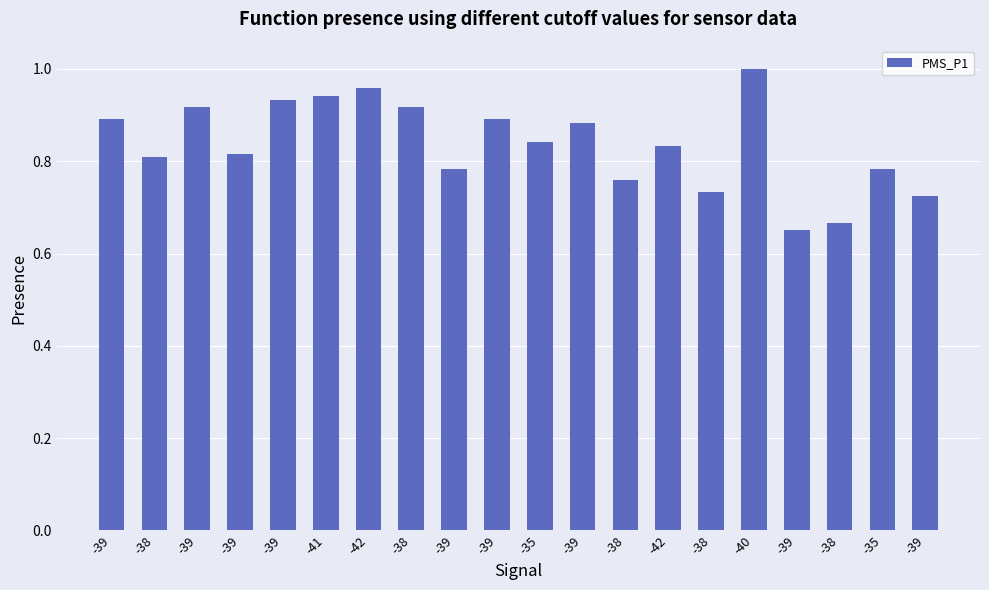

How many distinct data groups are displayed?

1